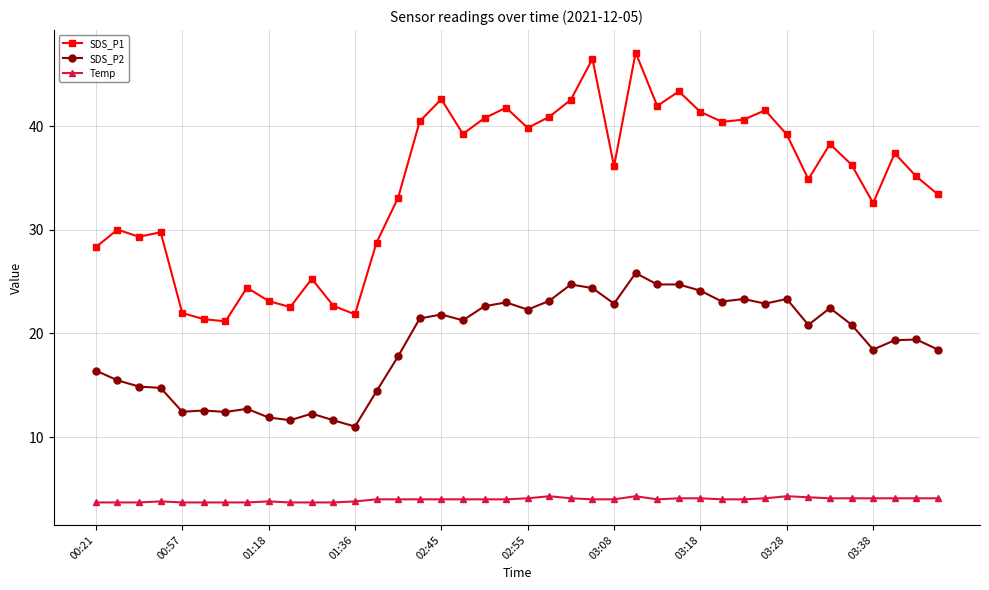

Does the chart display data point markers on the line(s)?

Yes